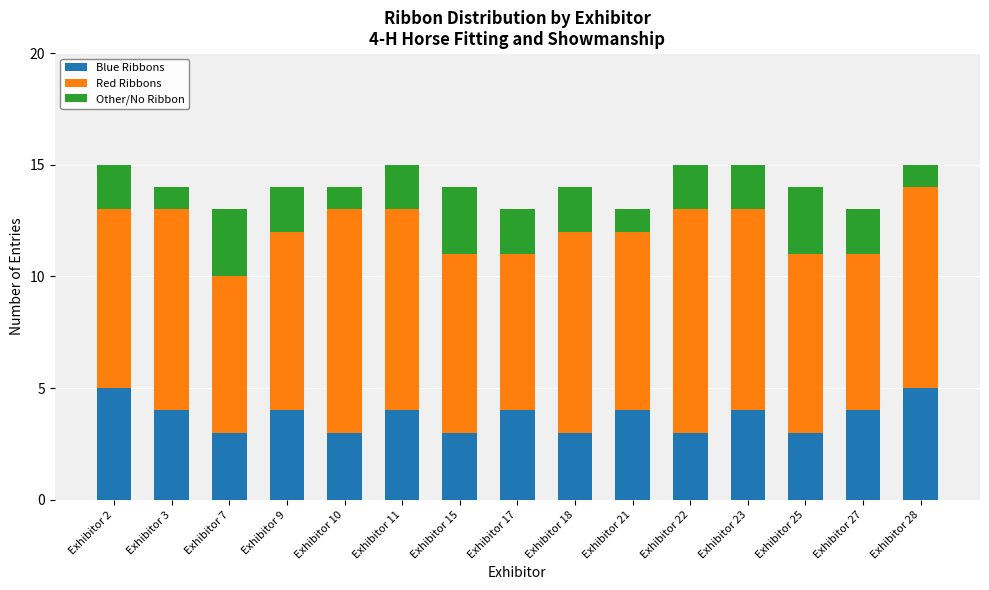

How many categories are shown in the chart?

15